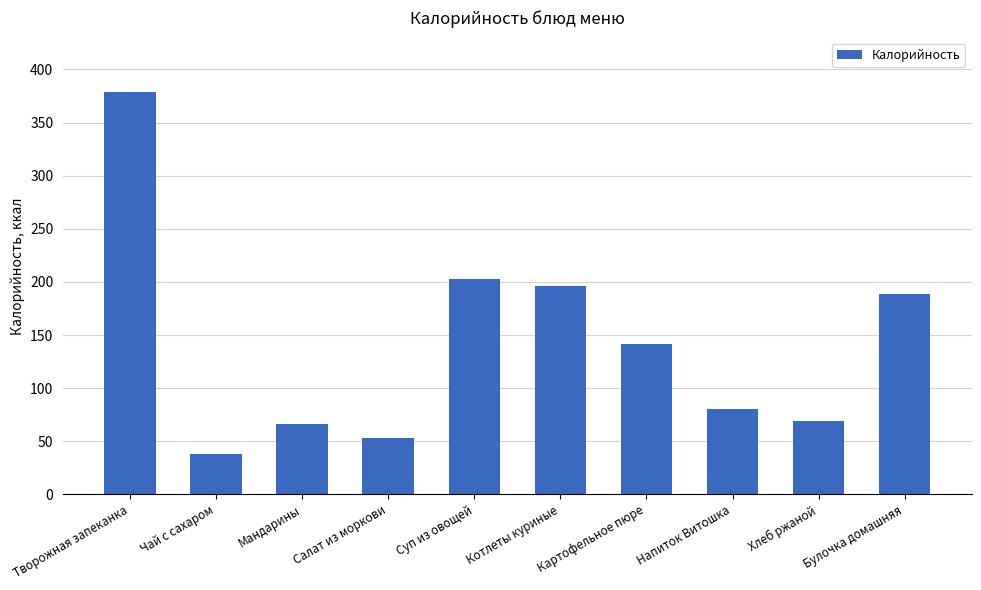

The chart shows a value of 189 at Булочка домашняя. True or false?

True